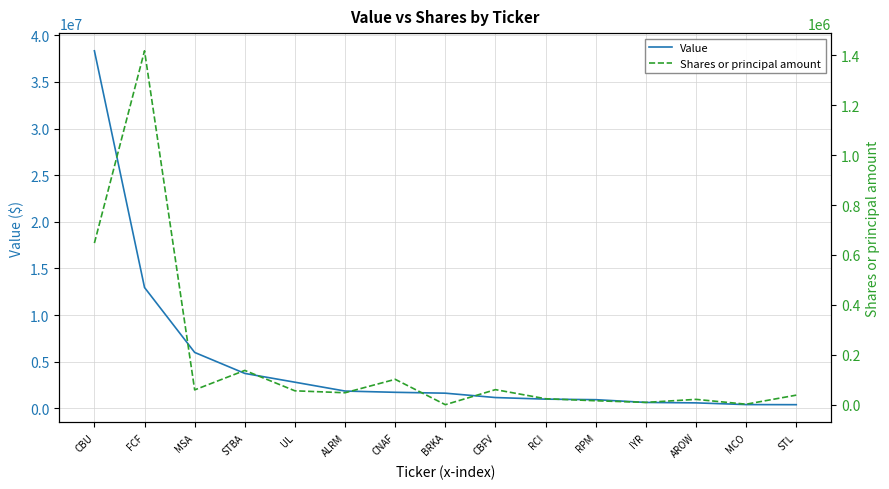

What is the difference between the maximum and minimum values in the Value series?

37940000